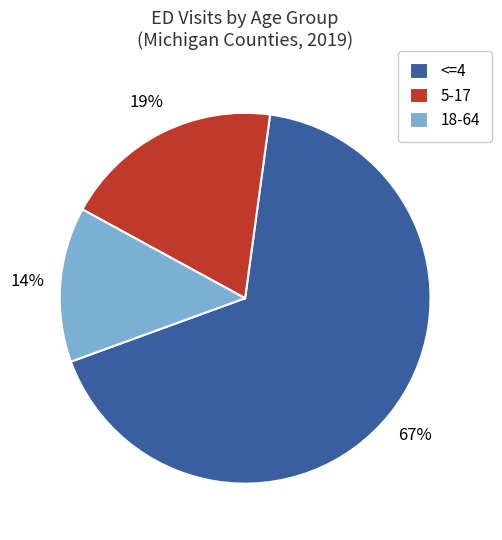

Rank the categories by value from lowest to highest.

18-64, 5-17, <=4